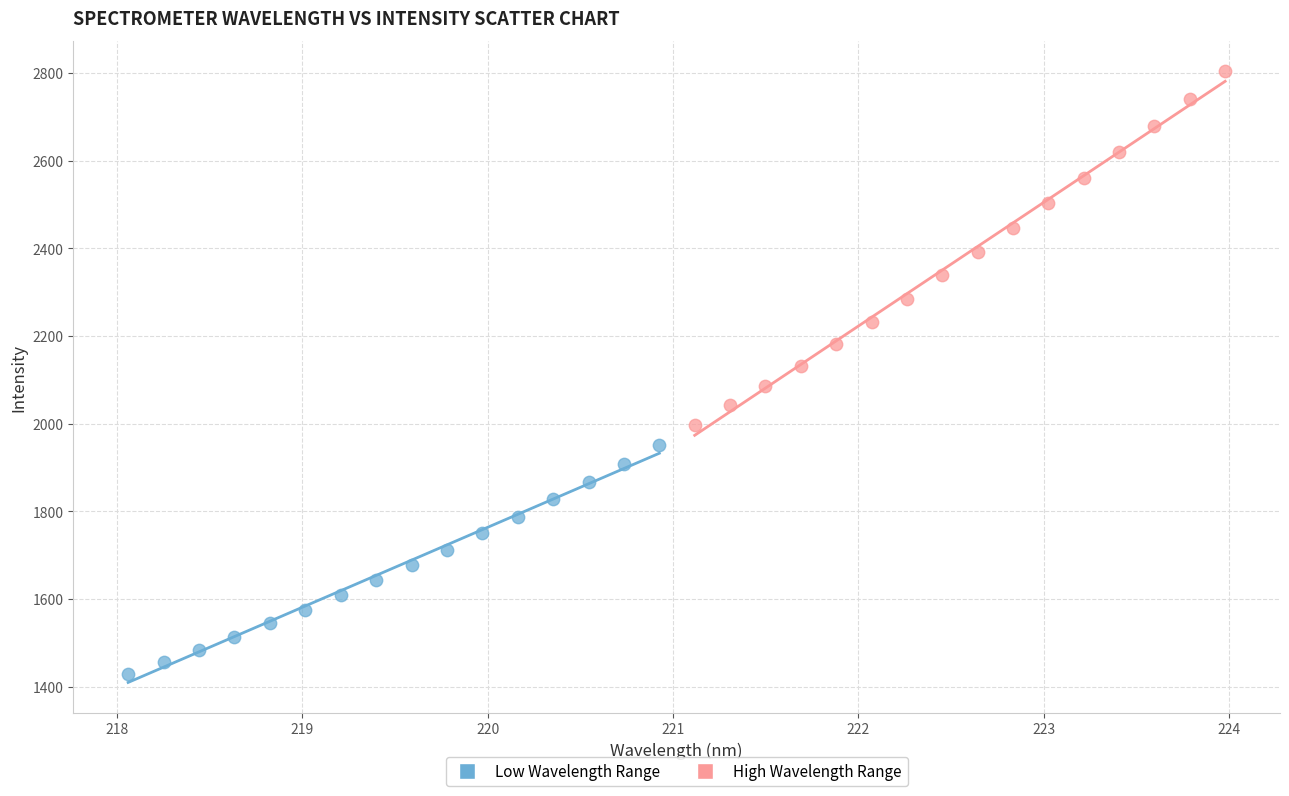

Which series reaches the minimum Y coordinate?

Low Wavelength Range